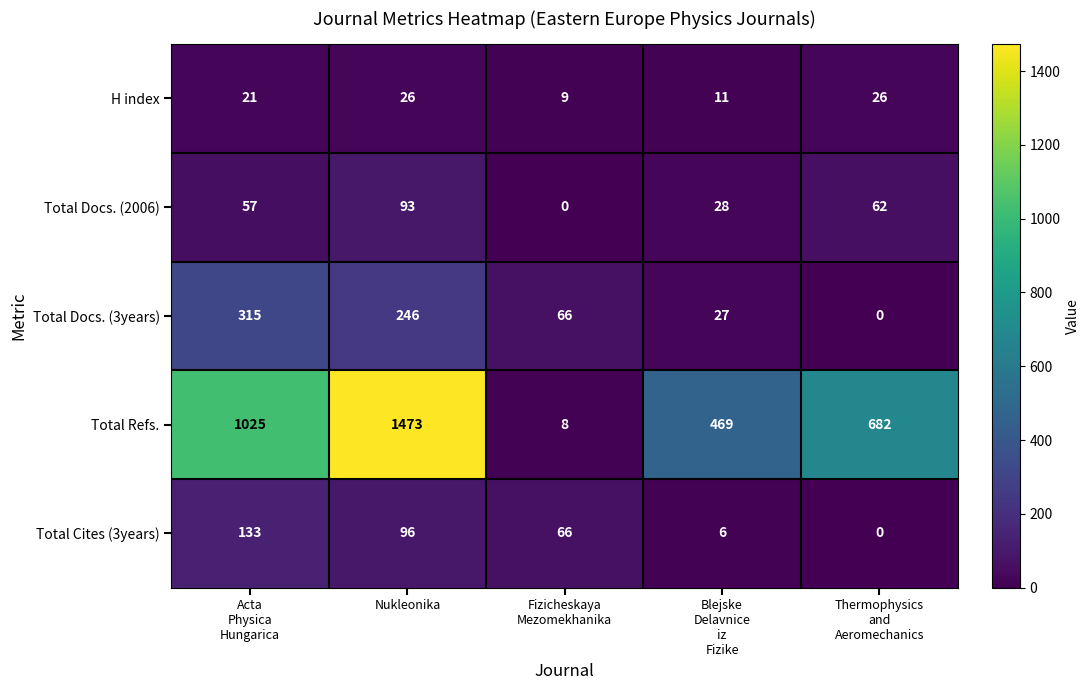

At how many categories does at least one series exceed 888?

2